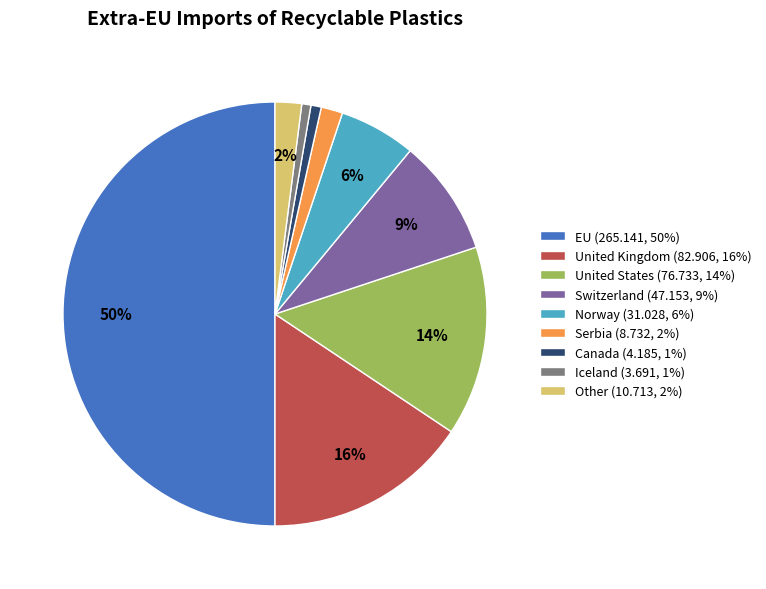

Count the number of slices in the pie.

9